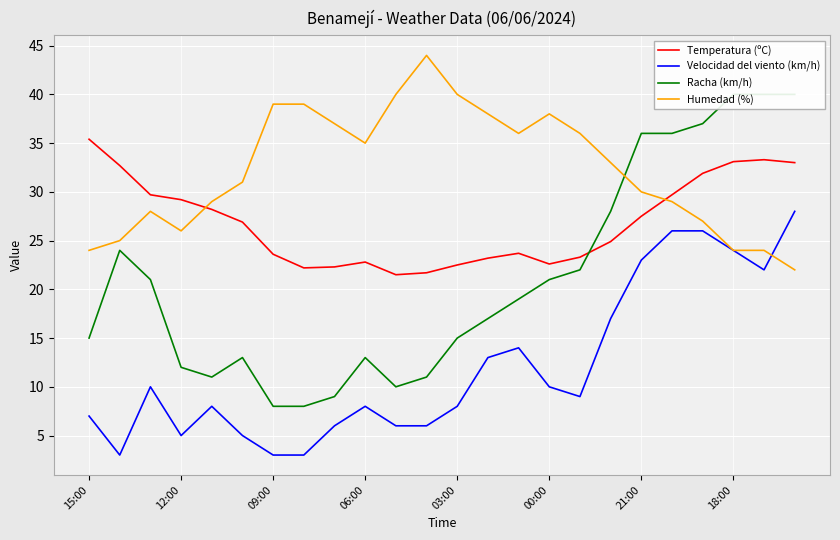

True or false: Humedad (%) has a value of 59.8 at 00:00.

False